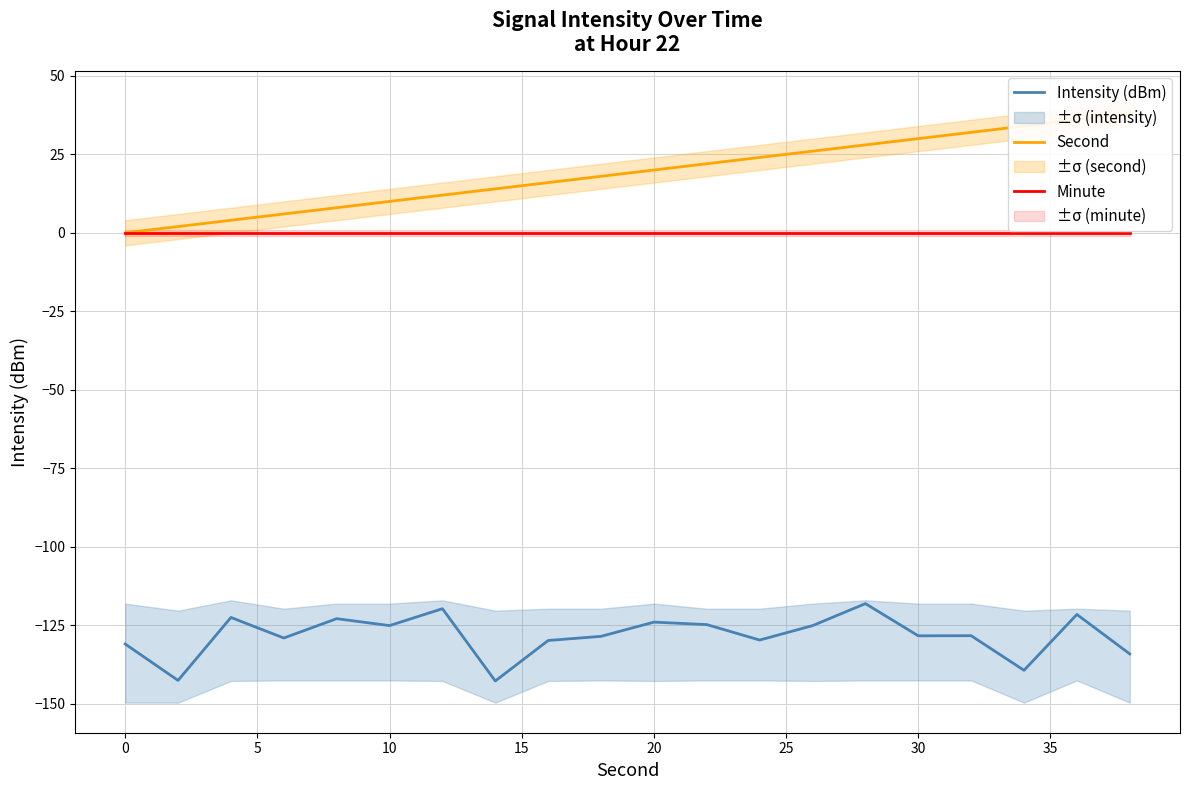

True or false: Intensity (dBm) has a value of -40.6 at 30.

False